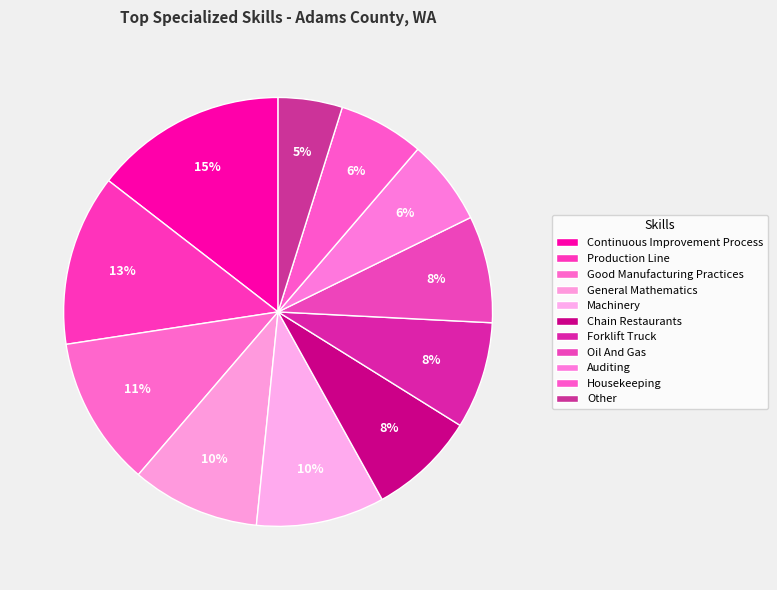

Is there a majority slice in this chart?

No